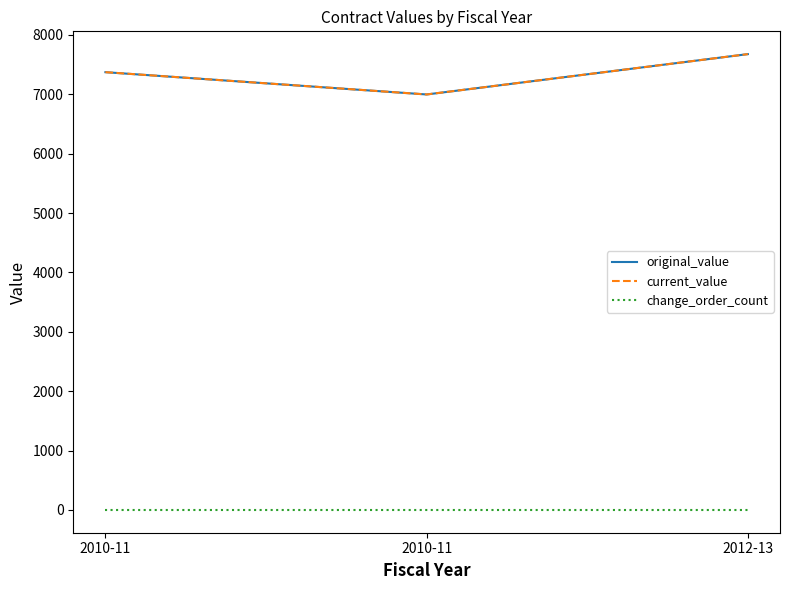

Does the chart display data point markers on the line(s)?

No